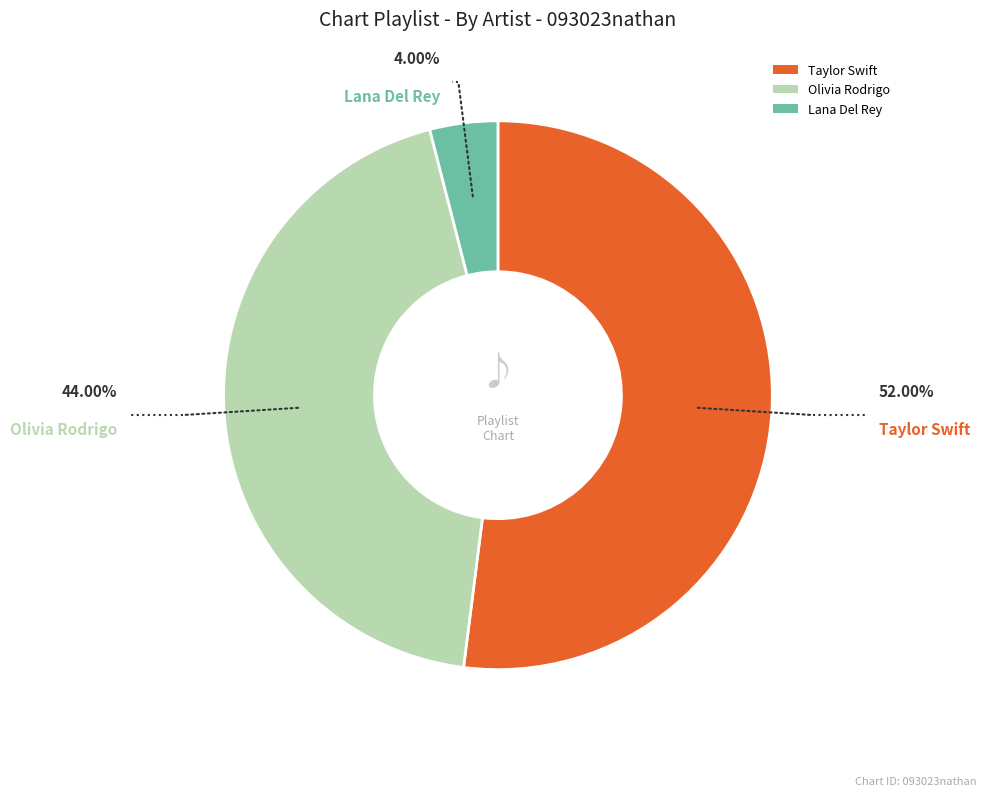

What is the largest slice in the pie chart?

Taylor Swift